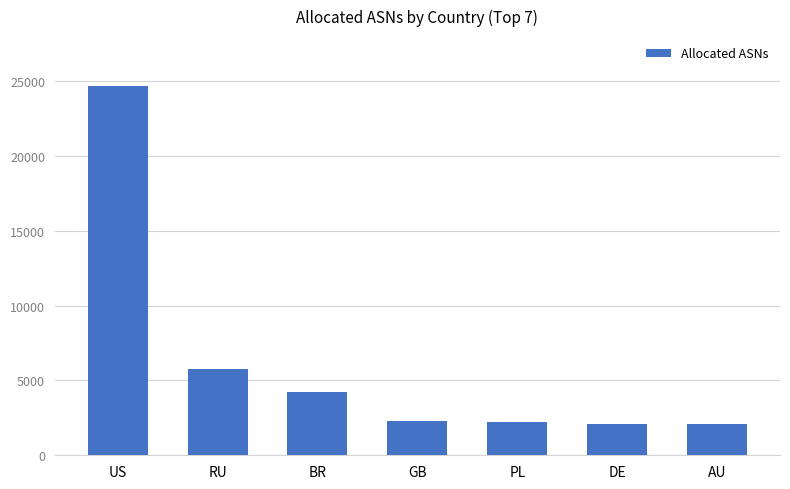

Which category has the highest value across all series?

US